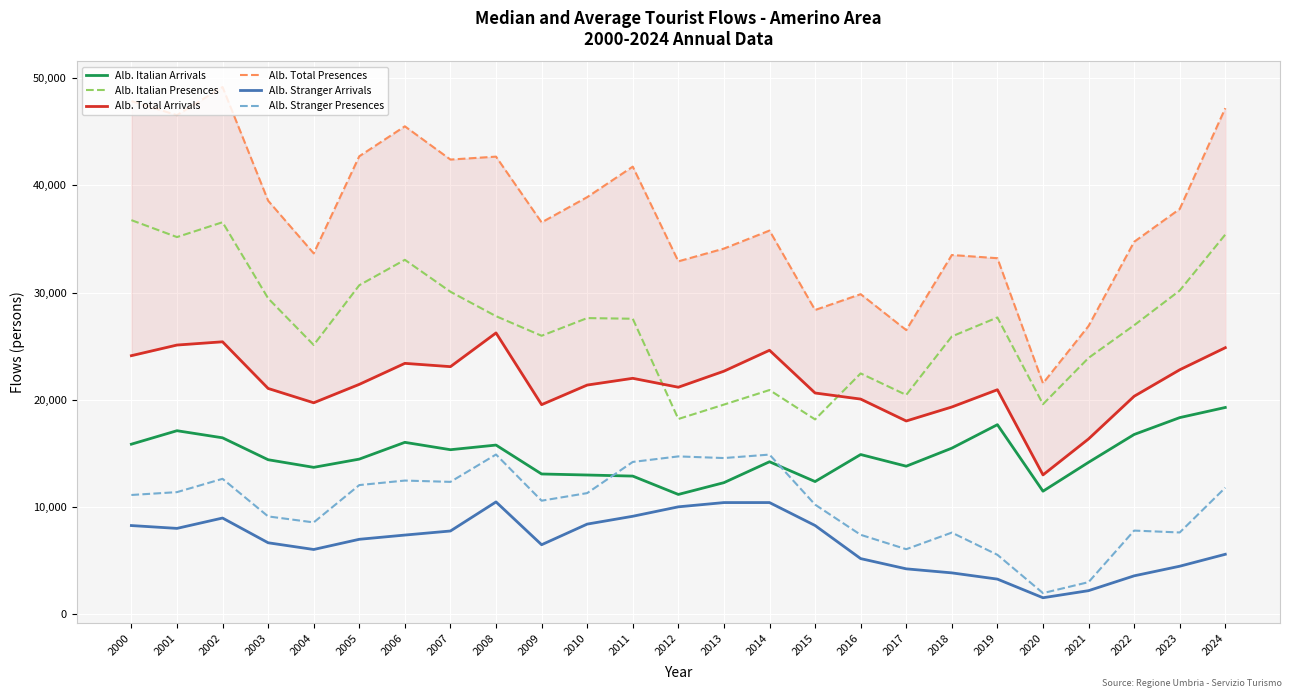

What is the difference between the highest and lowest values at 2020?

20018